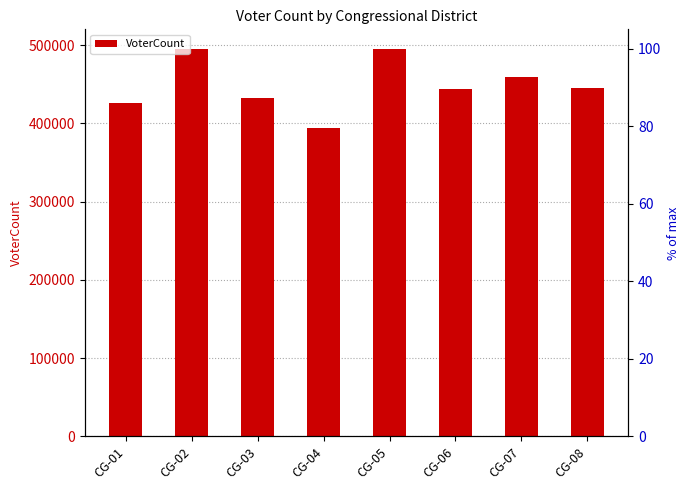

Rank the categories by value from highest to lowest.

CG-05, CG-02, CG-07, CG-08, CG-06, CG-03, CG-01, CG-04